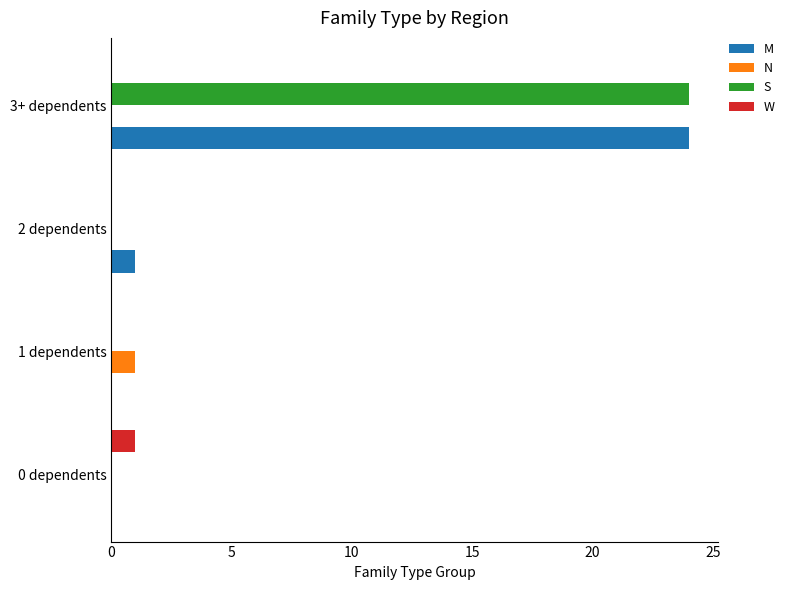

What are all the series names shown in the legend?

M, N, S, W